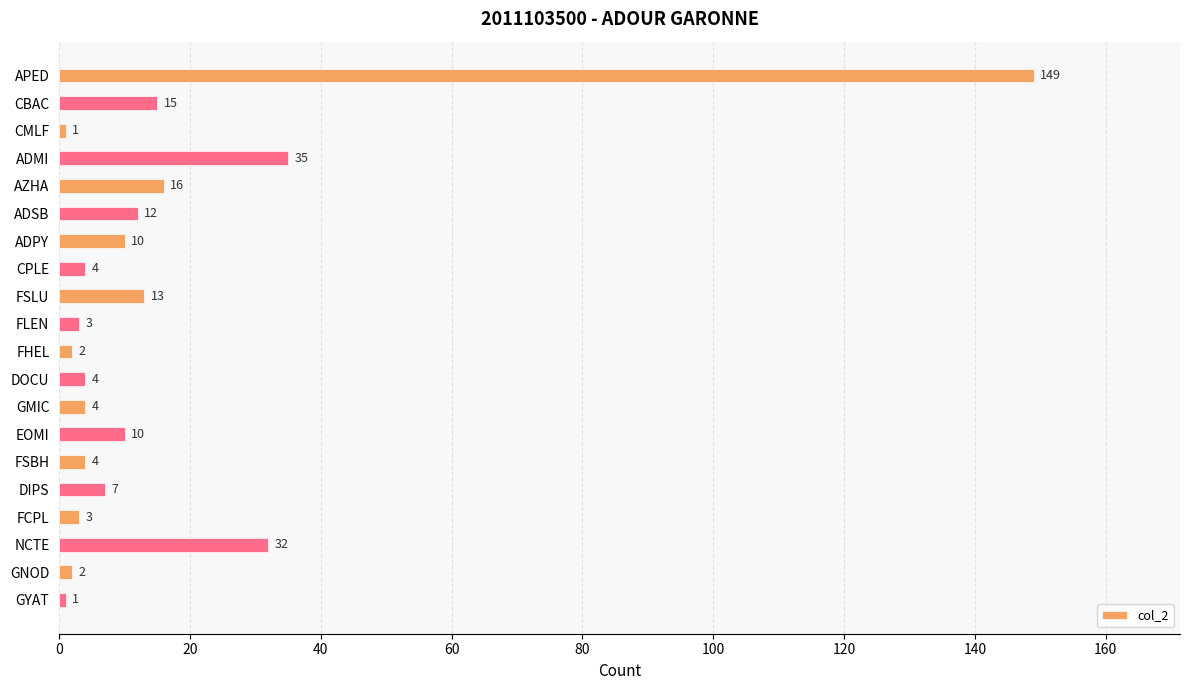

What position from the top is FLEN?

10